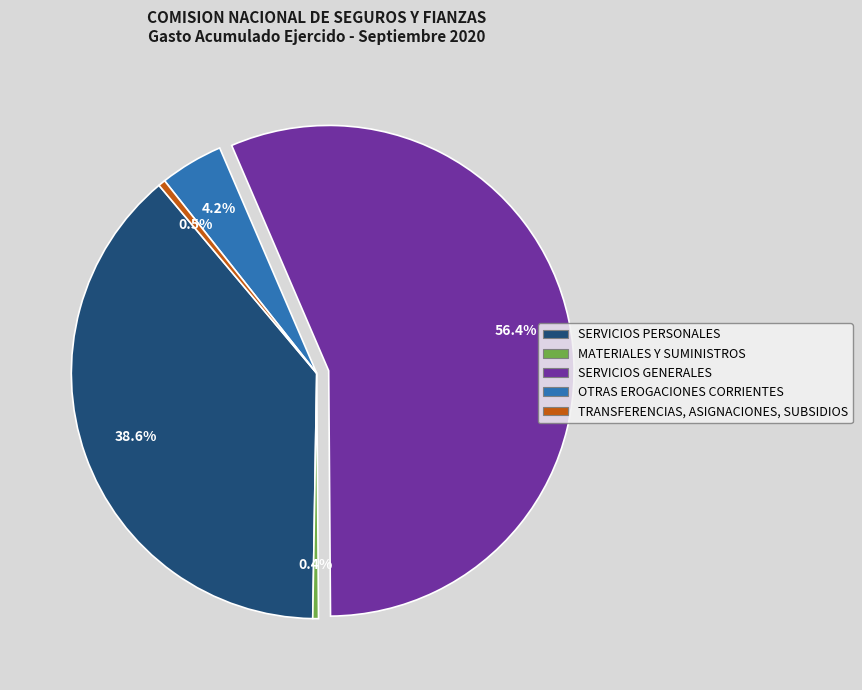

To the nearest percent, what is the difference between the MATERIALES Y SUMINISTROS and SERVICIOS GENERALES slice percentages?

56%